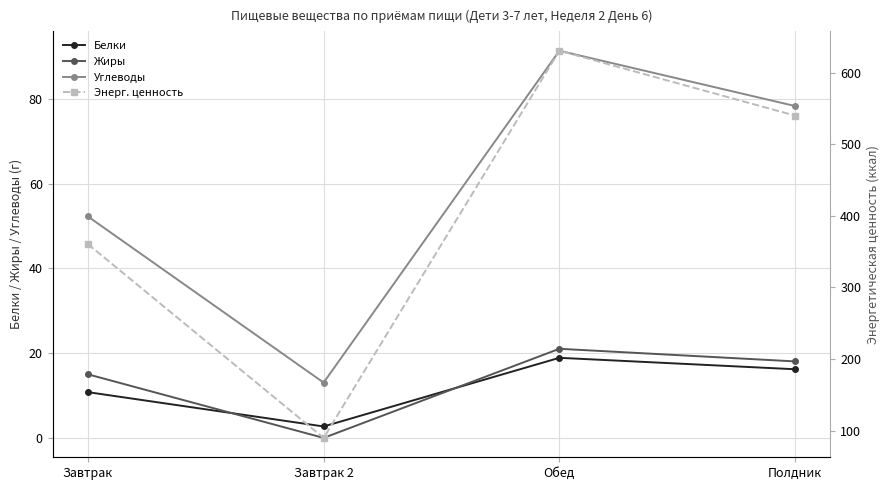

What is the difference between the maximum and minimum values in the Углеводы series?

78.3